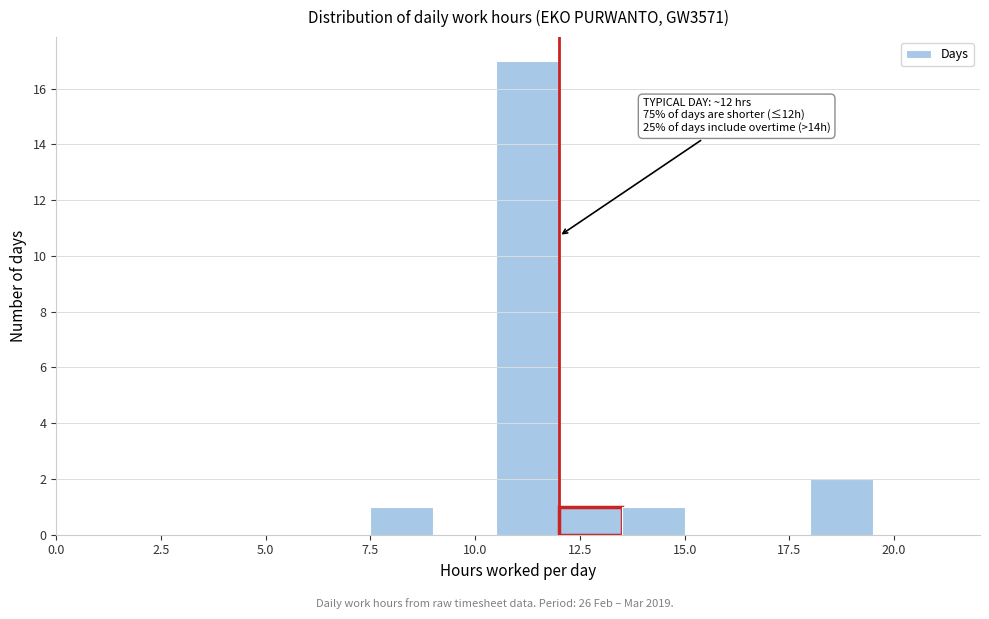

Read against the x-axis, roughly where is the centre of the tallest bar?

11.5